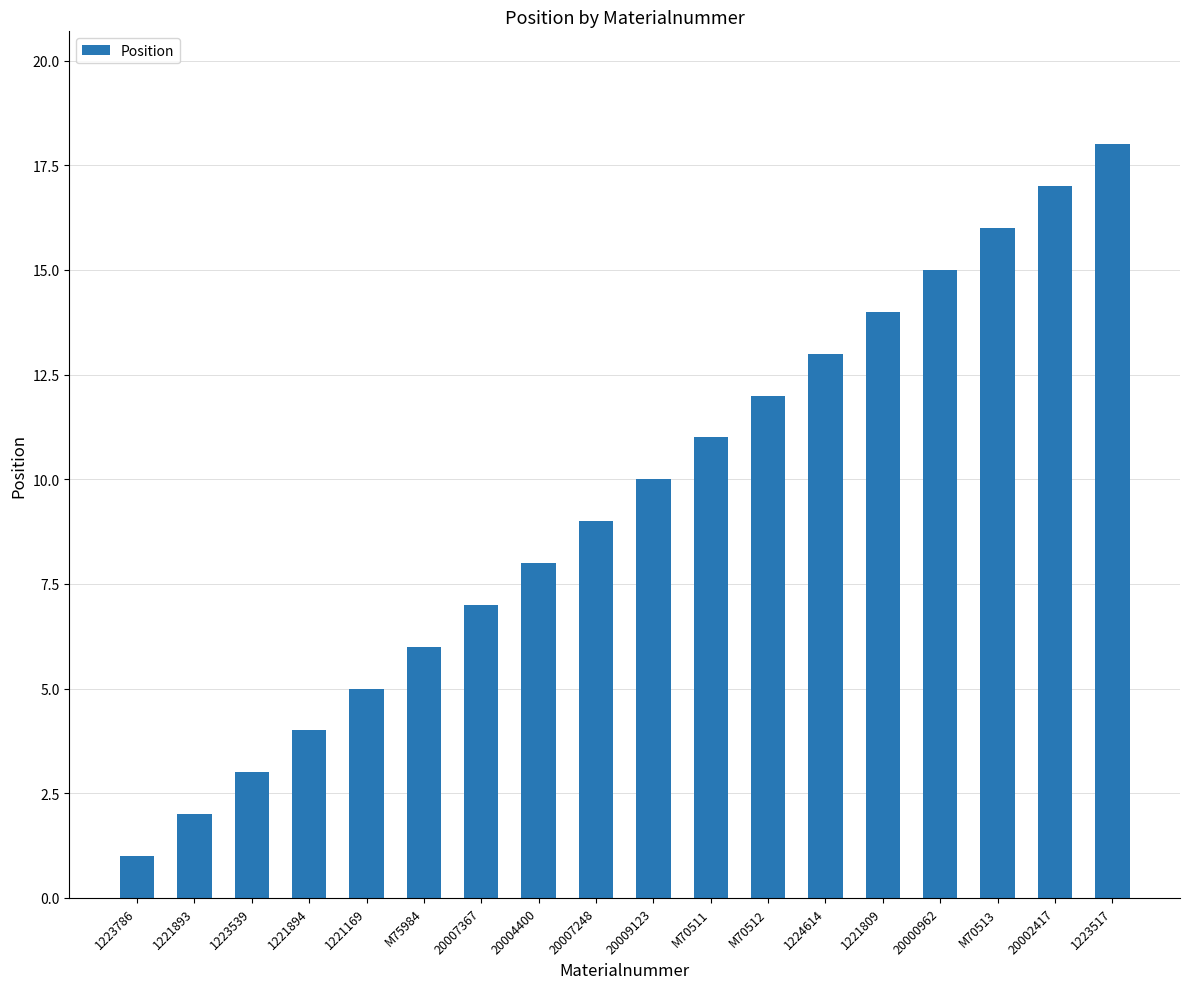

What is the label of the 1st bar from the right?

1223517